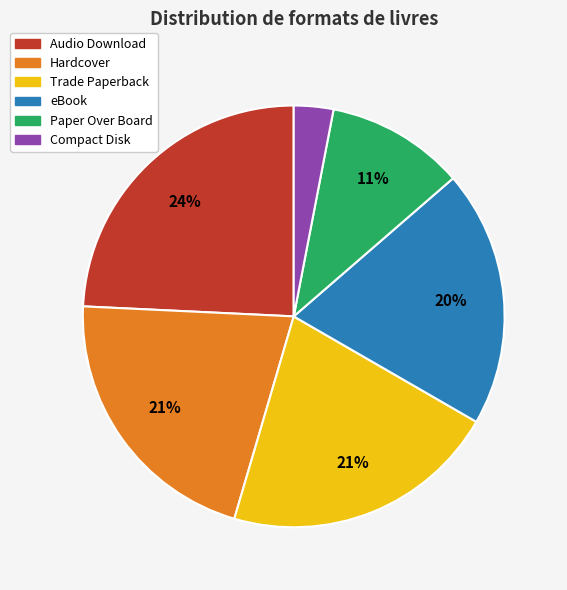

Is there any slice that represents more than half of the pie?

No